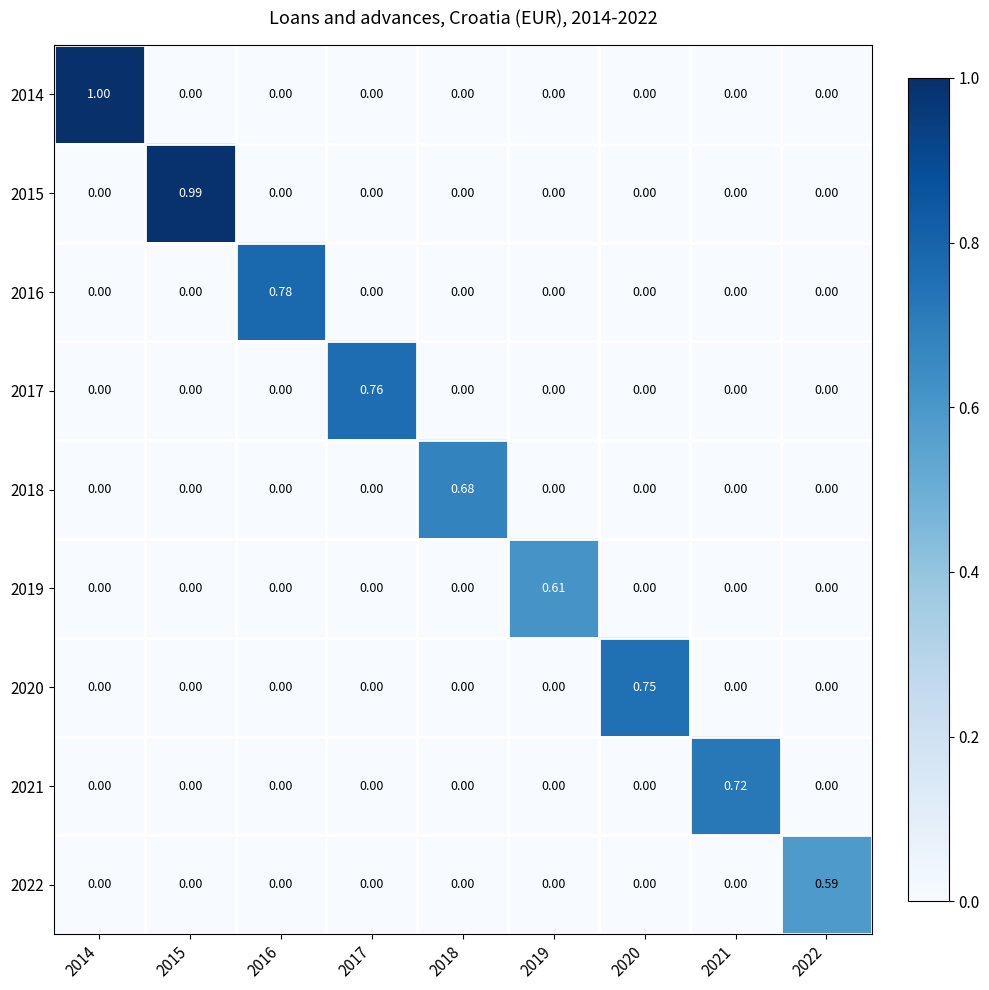

Reading right to left, list all the values displayed in this chart.

2014: 2022=0.0	2021=0.0	2020=0.0	2019=0.0	2018=0.0	2017=0.0	2016=0.0	2015=0.0	2014=1.0
2015: 2022=0.0	2021=0.0	2020=0.0	2019=0.0	2018=0.0	2017=0.0	2016=0.0	2015=1.0	2014=0.0
2016: 2022=0.0	2021=0.0	2020=0.0	2019=0.0	2018=0.0	2017=0.0	2016=0.8	2015=0.0	2014=0.0
2017: 2022=0.0	2021=0.0	2020=0.0	2019=0.0	2018=0.0	2017=0.8	2016=0.0	2015=0.0	2014=0.0
2018: 2022=0.0	2021=0.0	2020=0.0	2019=0.0	2018=0.7	2017=0.0	2016=0.0	2015=0.0	2014=0.0
2019: 2022=0.0	2021=0.0	2020=0.0	2019=0.6	2018=0.0	2017=0.0	2016=0.0	2015=0.0	2014=0.0
2020: 2022=0.0	2021=0.0	2020=0.8	2019=0.0	2018=0.0	2017=0.0	2016=0.0	2015=0.0	2014=0.0
2021: 2022=0.0	2021=0.7	2020=0.0	2019=0.0	2018=0.0	2017=0.0	2016=0.0	2015=0.0	2014=0.0
2022: 2022=0.6	2021=0.0	2020=0.0	2019=0.0	2018=0.0	2017=0.0	2016=0.0	2015=0.0	2014=0.0